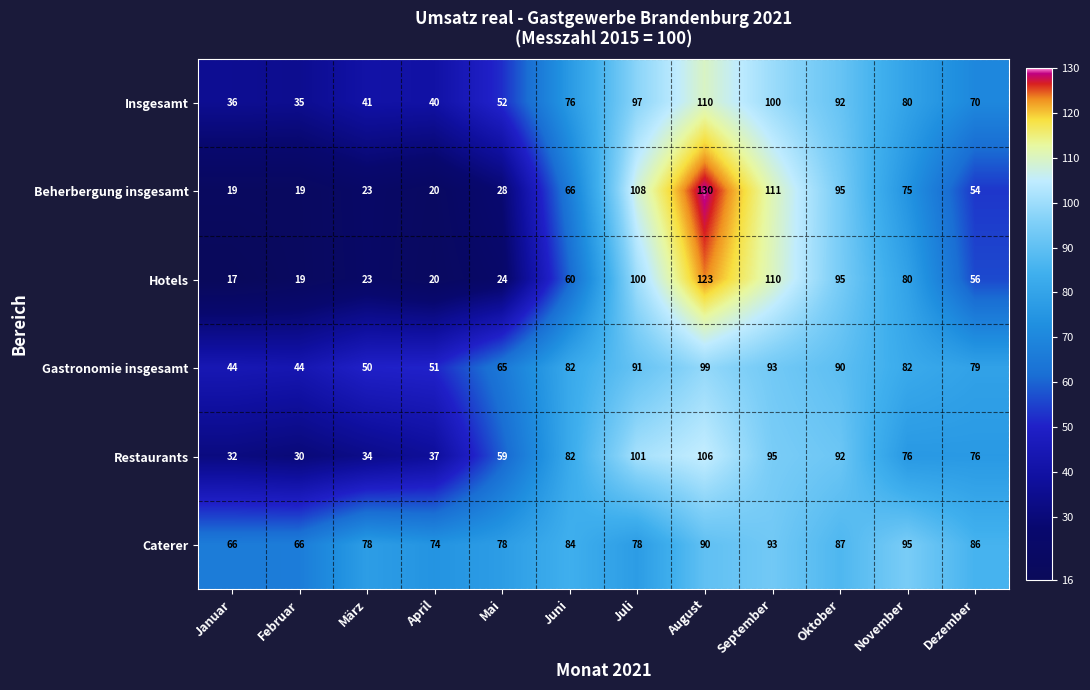

What is the approximate value of Beherbergung insgesamt at Mai, to the nearest 10?

30